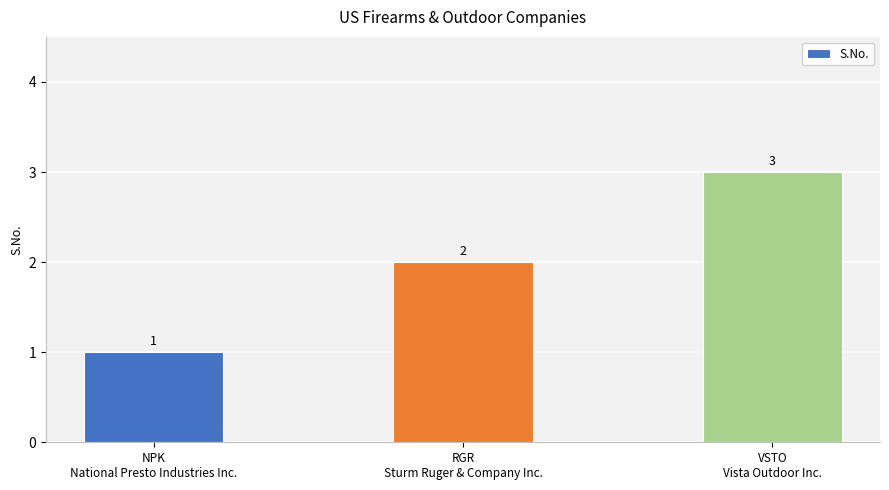

Reading right to left, what are all the values shown in this chart?

3	2	1